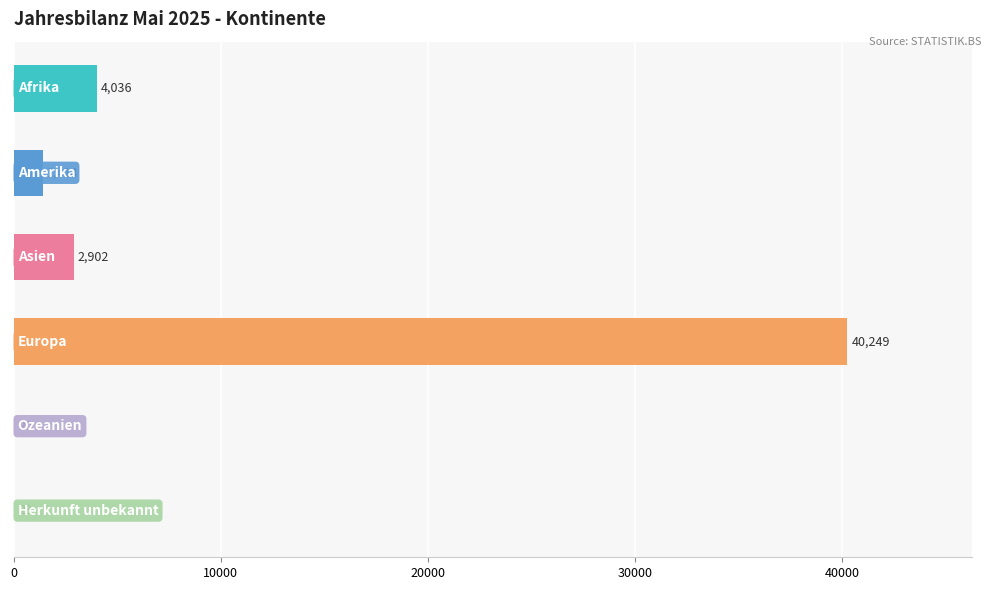

What is the sum of all values?

48650